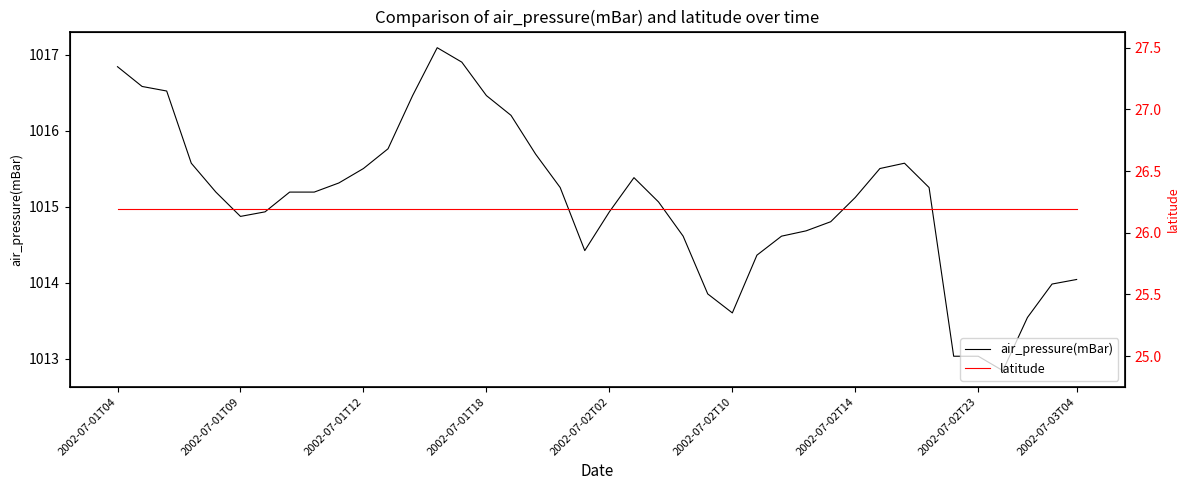

Does the chart have visible grid lines?

No